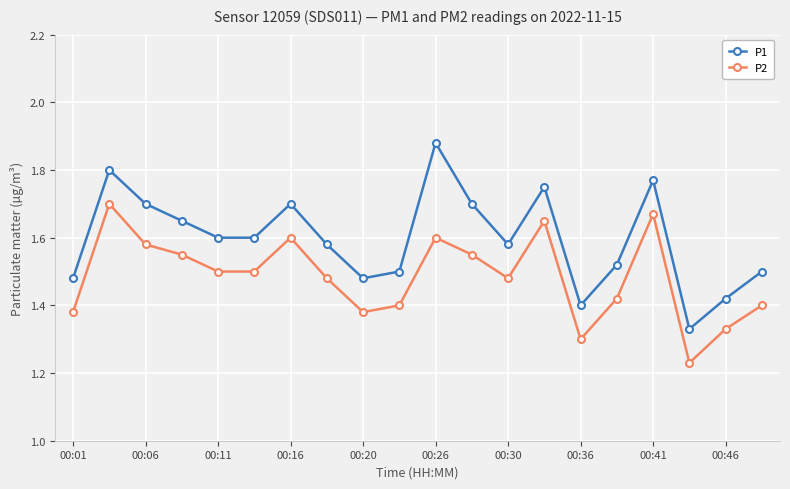

List the series in order of their overall mean, lowest first.

P2, P1